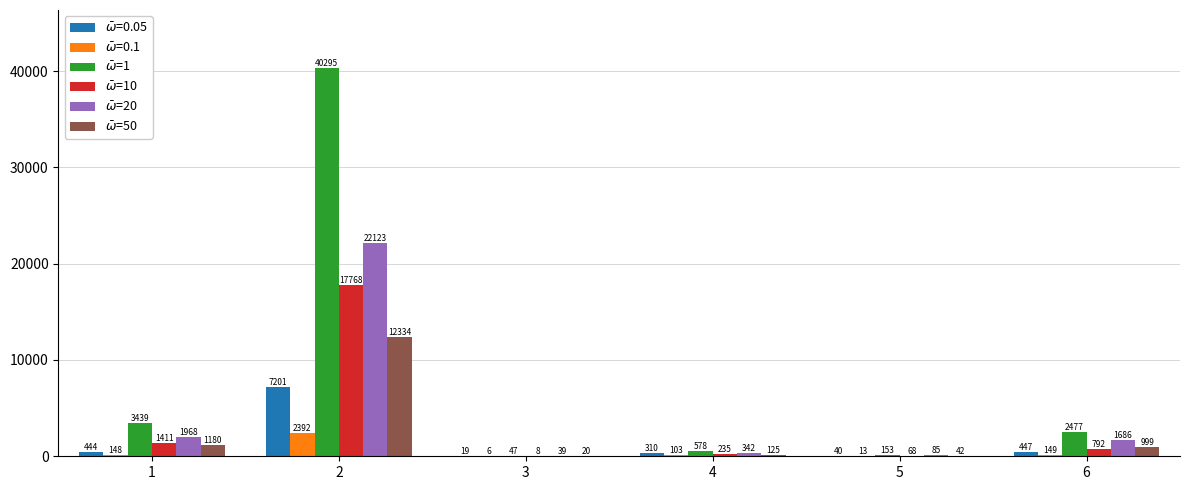

What is the maximum value shown in the chart?

40295.2